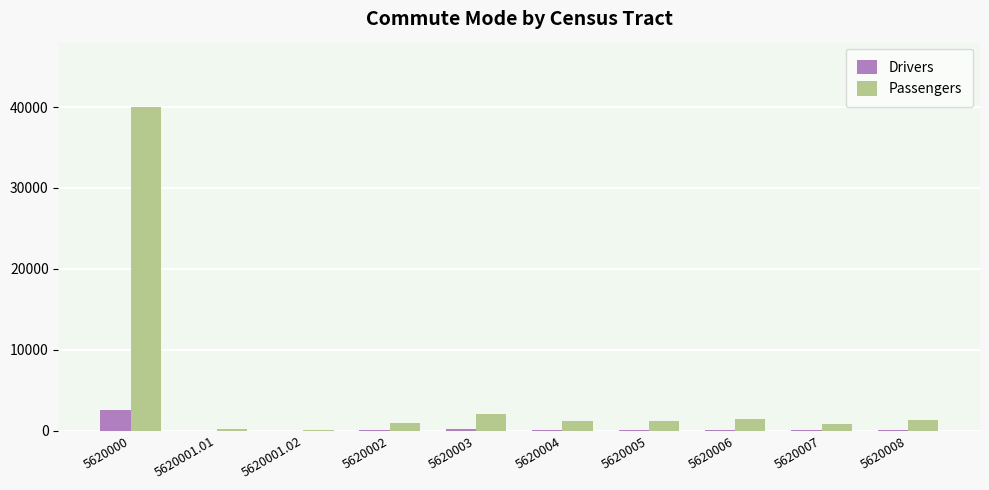

What are all the series names shown in the legend?

Drivers, Passengers